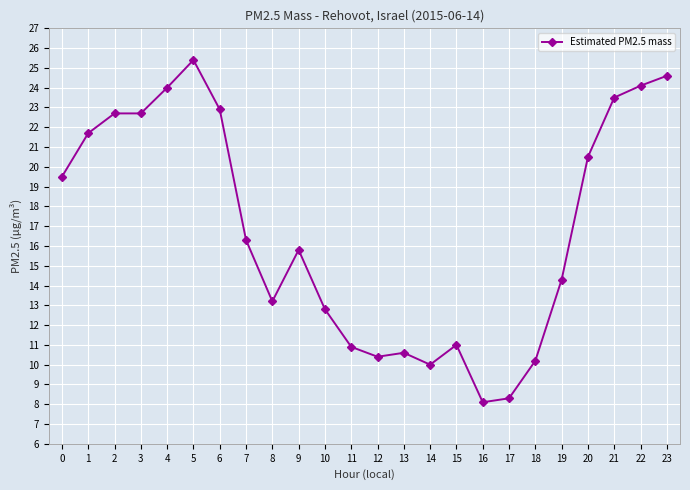

The value at 11 is 18.5. True or false?

False